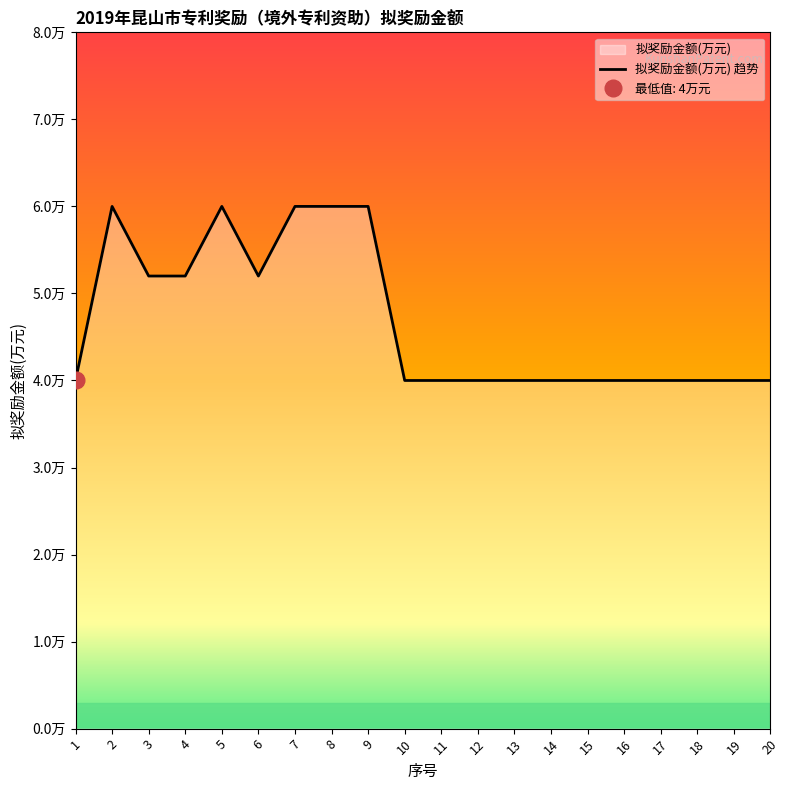

What is the minimum value shown in the chart?

4.0